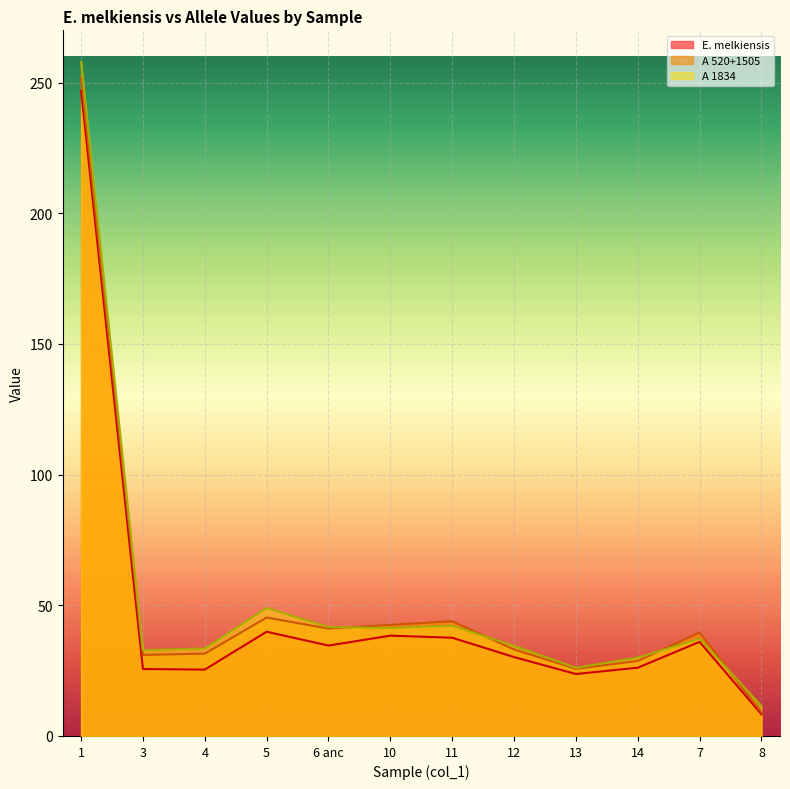

Between which two adjacent categories do A 1834 and A 520+1505 first intersect?

6 anc and 10